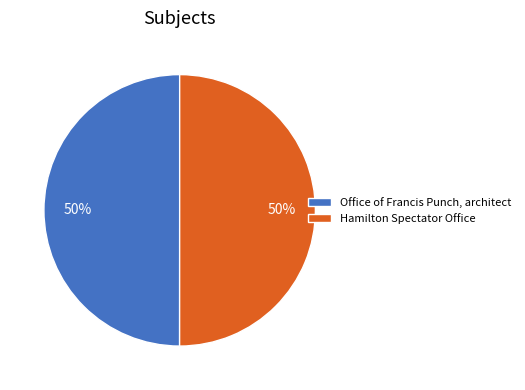

To the nearest percent, what portion does Hamilton Spectator Office represent?

50%